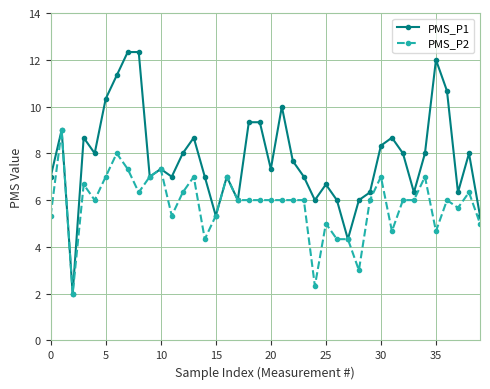

What is the value of the PMS_P2 point at the 12th from the left?

5.3